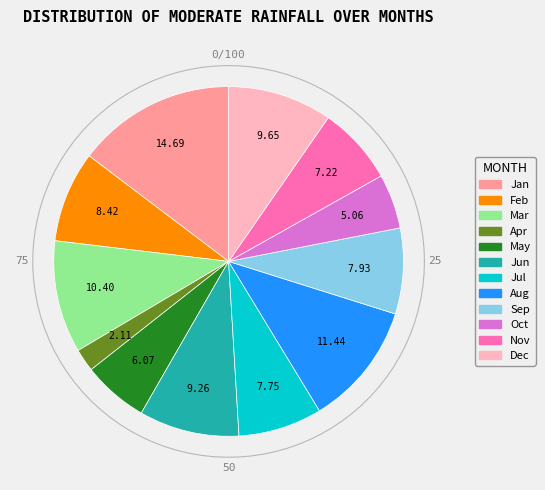

Count the number of slices in the pie.

12